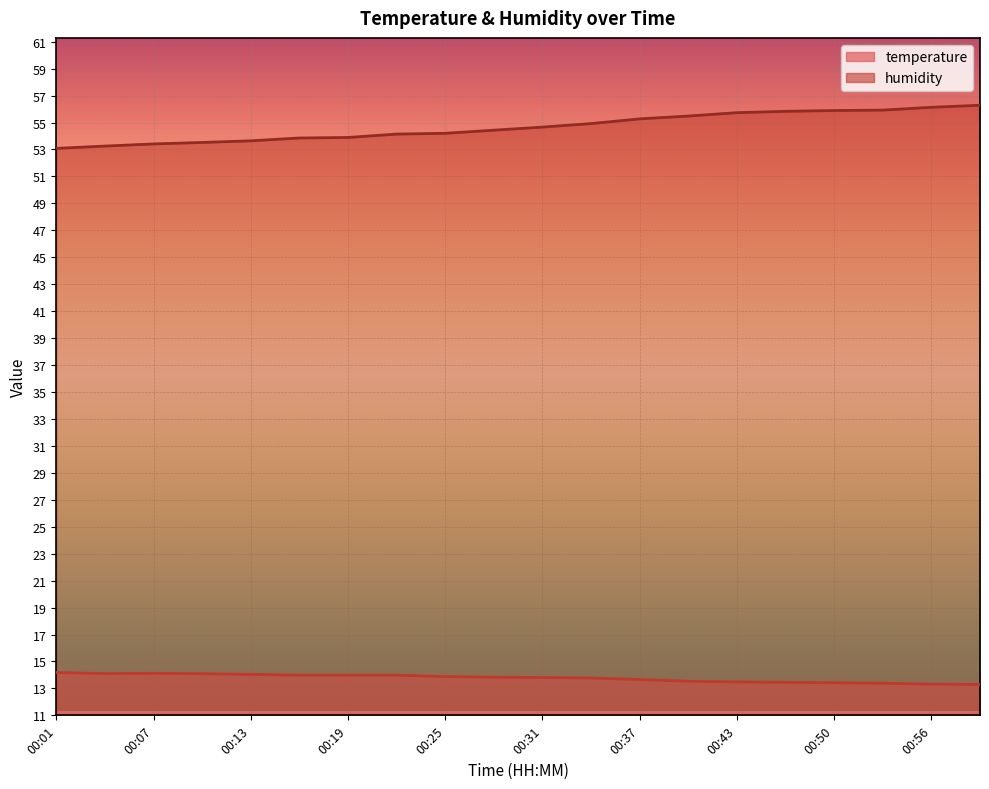

Rank the series by their maximum value, from highest to lowest.

humidity, temperature